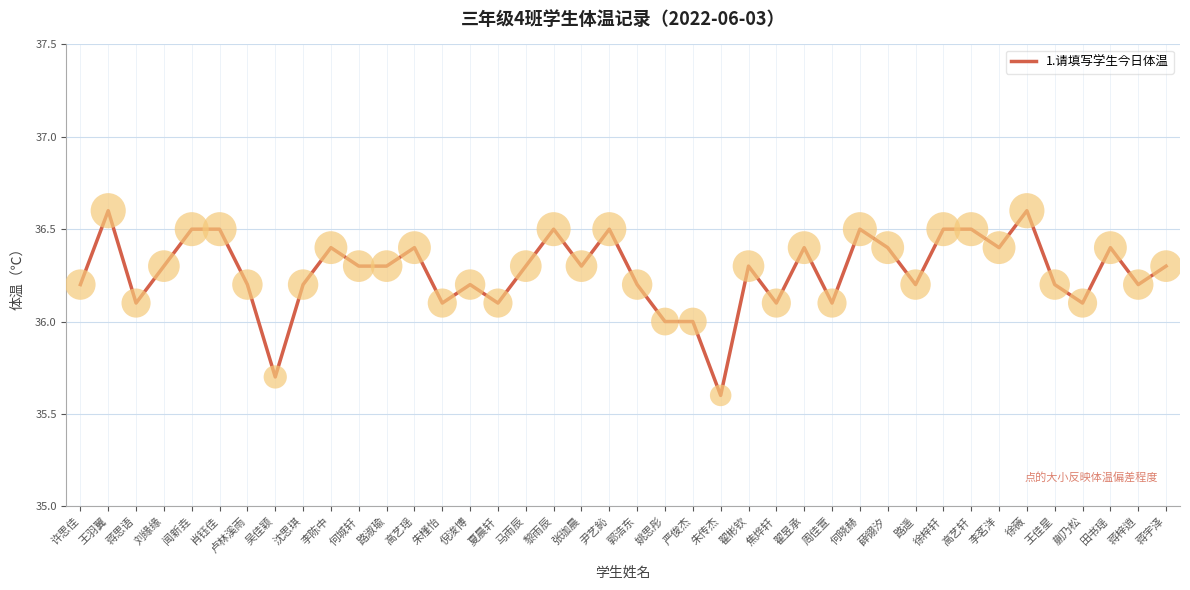

What is the change in value from 严俊杰 to 翟彬钦?

+0.3